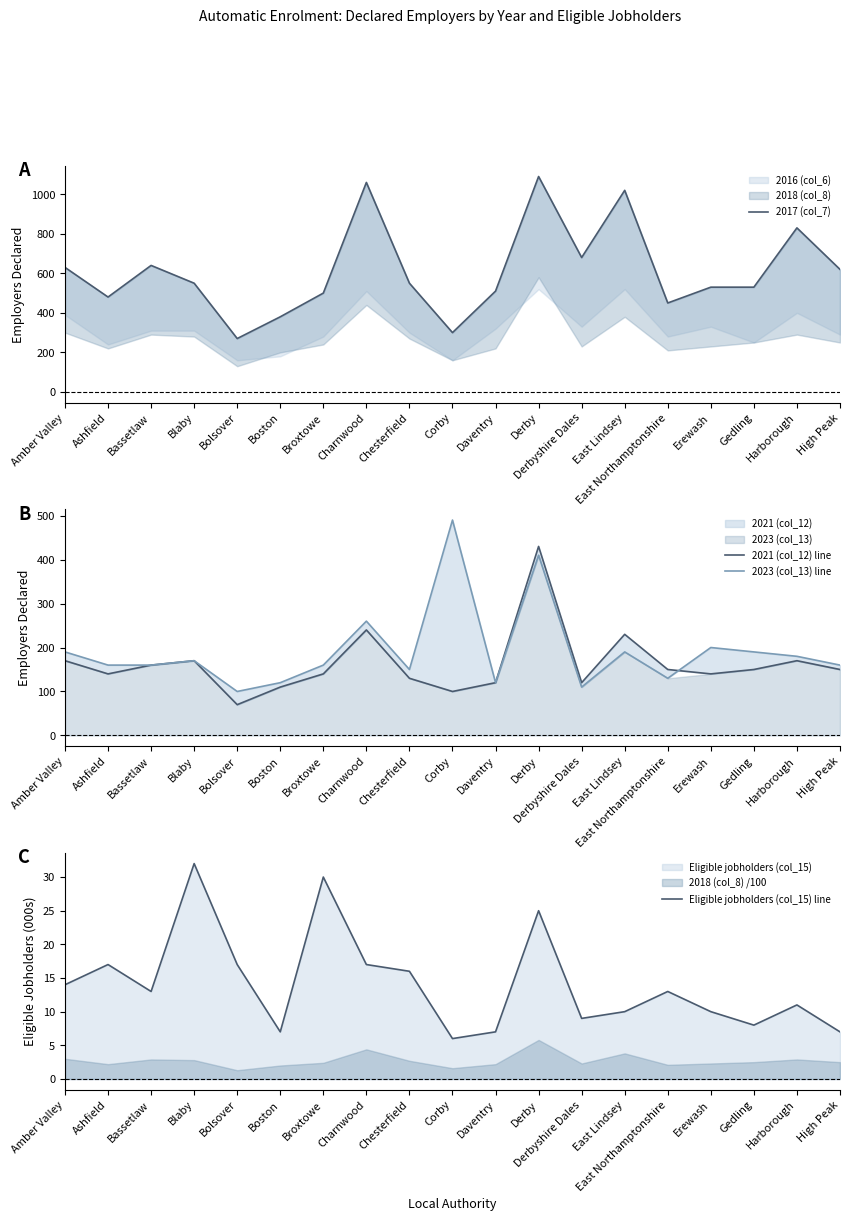

What is the label of the 16th point from the right?

Blaby